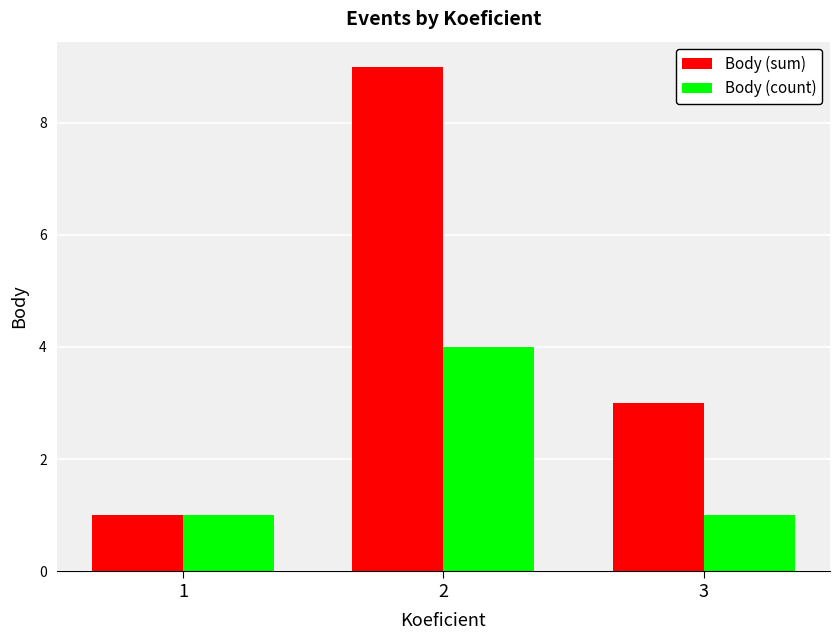

What is the difference between the maximum and minimum values in the Body (sum) series?

8